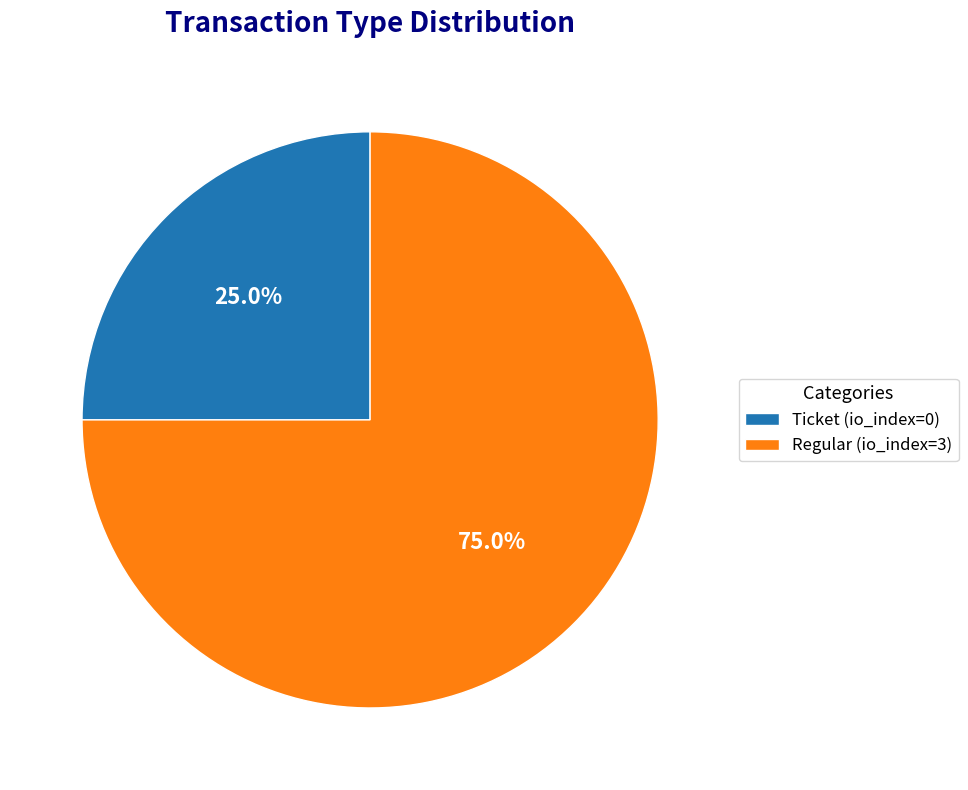

The Ticket (io_index=0) slice represents 37% of the pie. True or false?

False